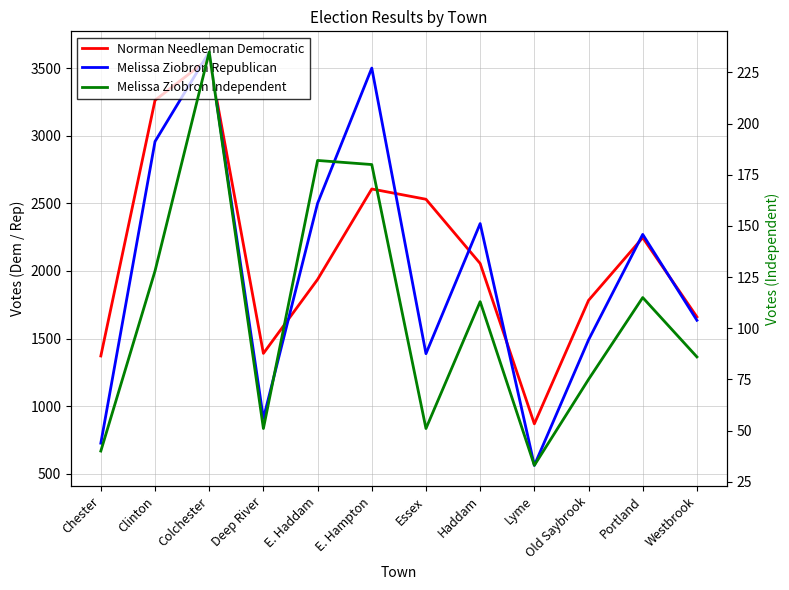

How many intersections are there between Norman Needleman Democratic and Melissa Ziobron Republican?

8